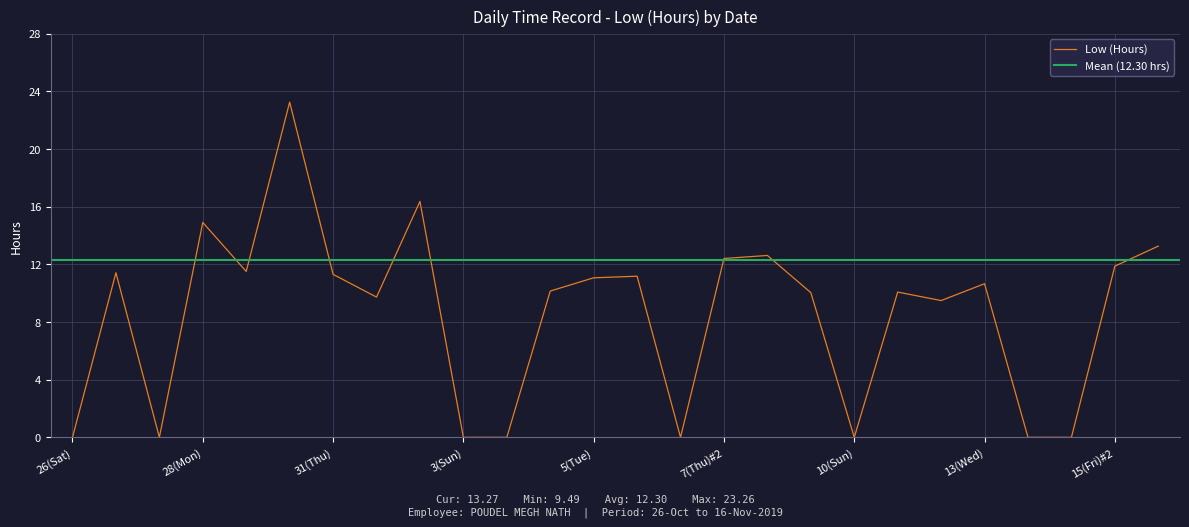

Which has a higher value, 7(Thu) or 12(Tue)?

12(Tue)